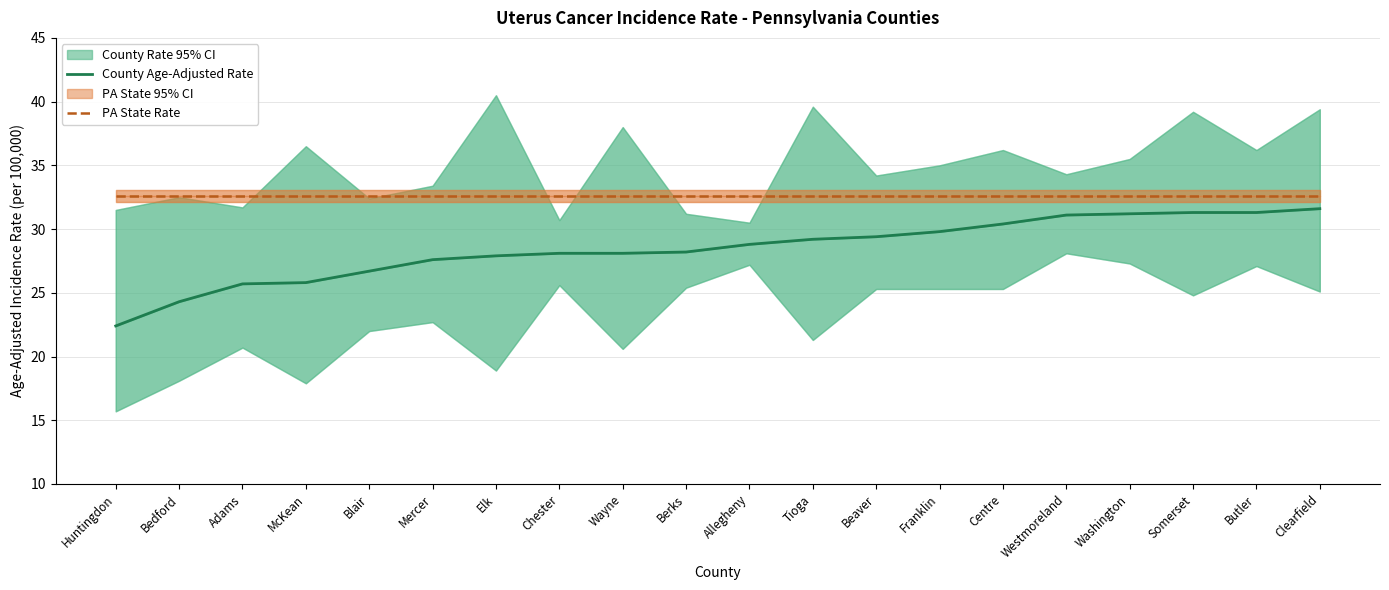

Reading left to right, transcribe all the data shown in this chart.

Age-Adjusted Rate: Huntingdon=22.4	Bedford=24.3	Adams=25.7	McKean=25.8	Blair=26.7	Mercer=27.6	Elk=27.9	Chester=28.1	Wayne=28.1	Berks=28.2	Allegheny=28.8	Tioga=29.2	Beaver=29.4	Franklin=29.8	Centre=30.4	Westmoreland=31.1	Washington=31.2	Somerset=31.3	Butler=31.3	Clearfield=31.6
PA State Rate (32.6): Huntingdon=32.6	Bedford=32.6	Adams=32.6	McKean=32.6	Blair=32.6	Mercer=32.6	Elk=32.6	Chester=32.6	Wayne=32.6	Berks=32.6	Allegheny=32.6	Tioga=32.6	Beaver=32.6	Franklin=32.6	Centre=32.6	Westmoreland=32.6	Washington=32.6	Somerset=32.6	Butler=32.6	Clearfield=32.6